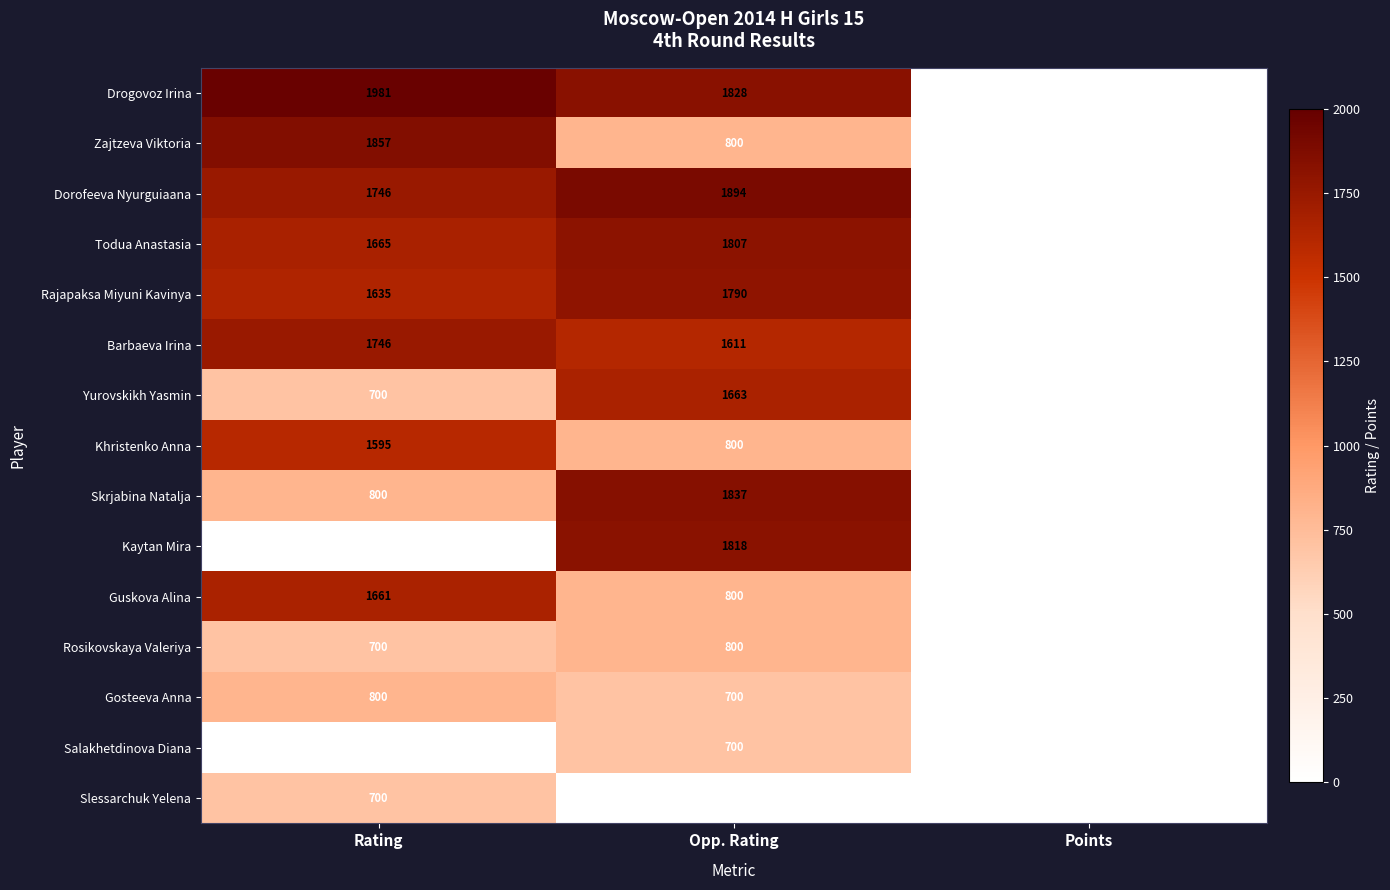

What is the total value across all series at Points?

23.0